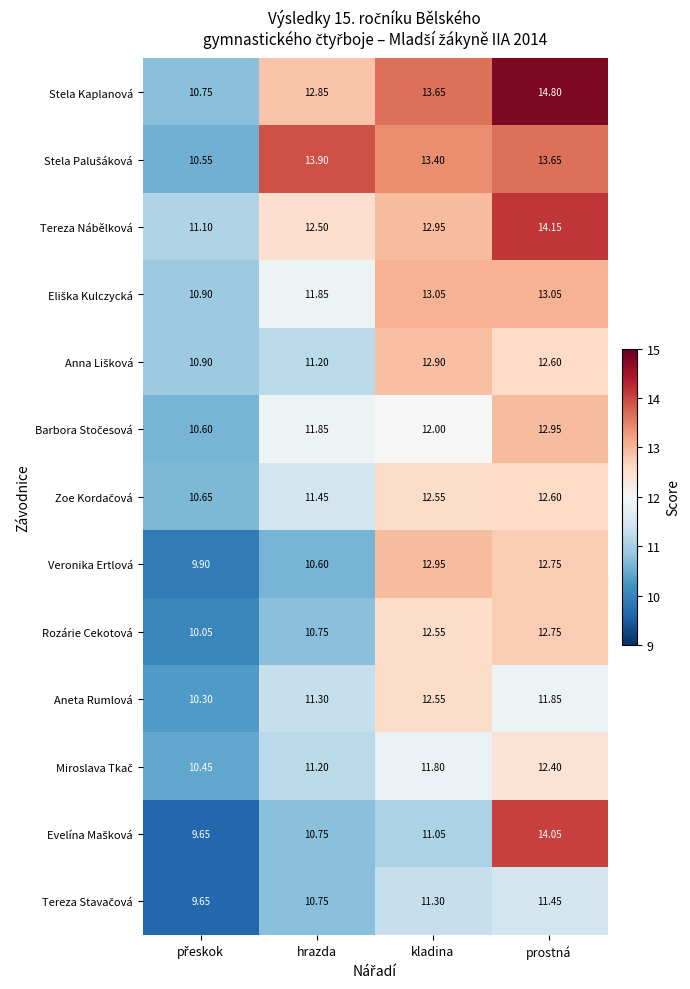

Between hrazda and kladina, which series saw the biggest shift?

Veronika Ertlová